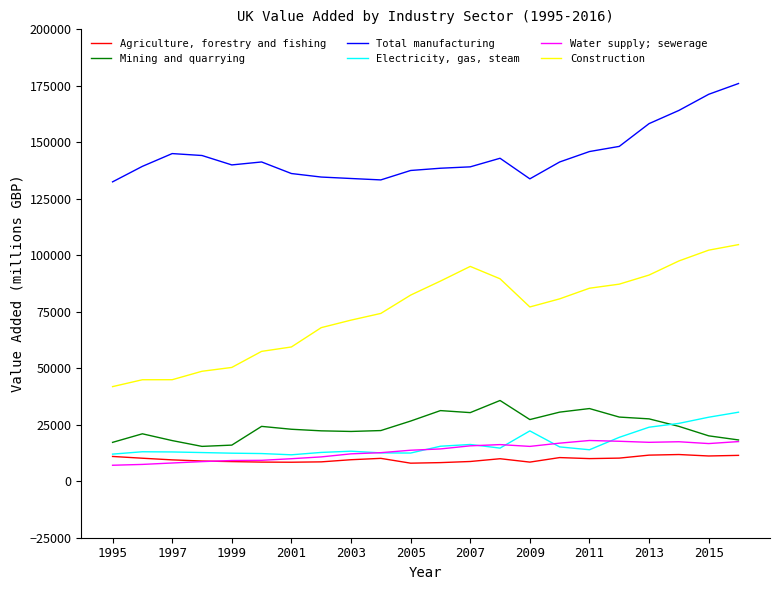

What is the smallest value displayed?

7073